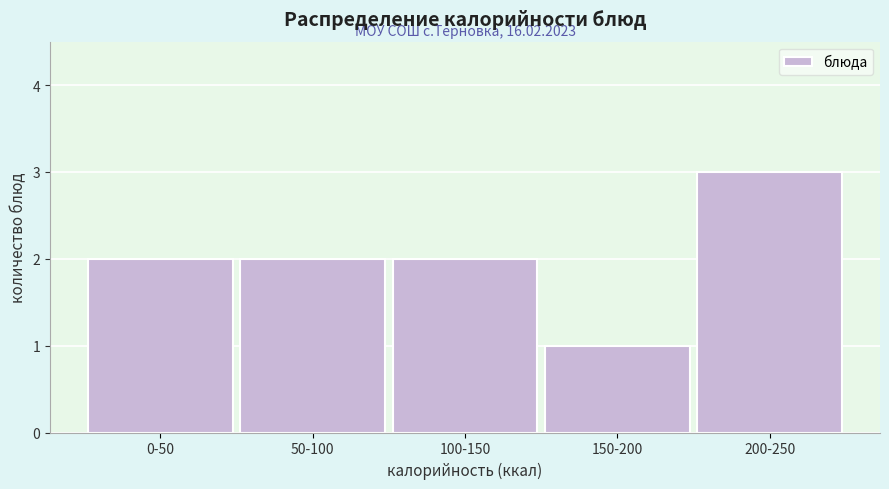

Reading left to right, transcribe all the data shown in this chart.

0-50=2	50-100=2	100-150=2	150-200=1	200-250=3